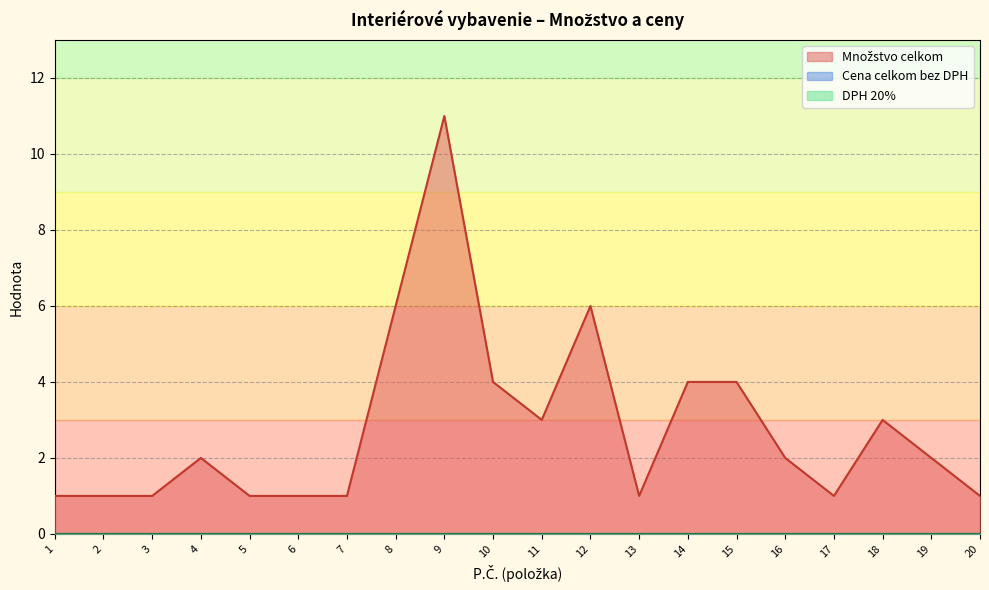

At which label is Množstvo celkom closest to 6?

8